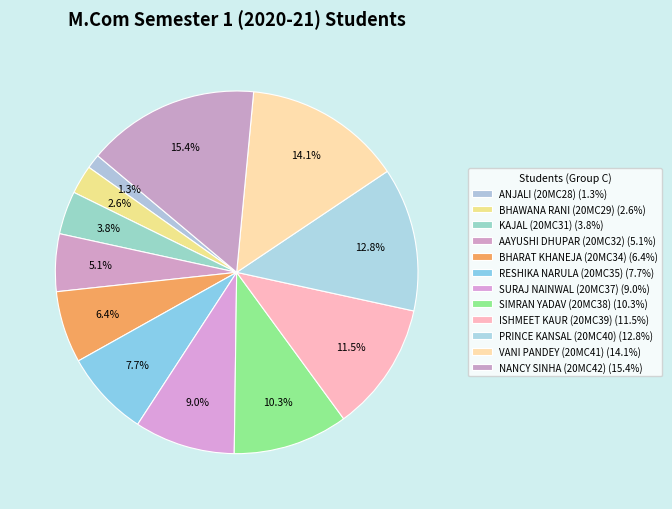

What is the total percentage of ISHMEET KAUR (20MC39) and KAJAL (20MC31)?

15.4%